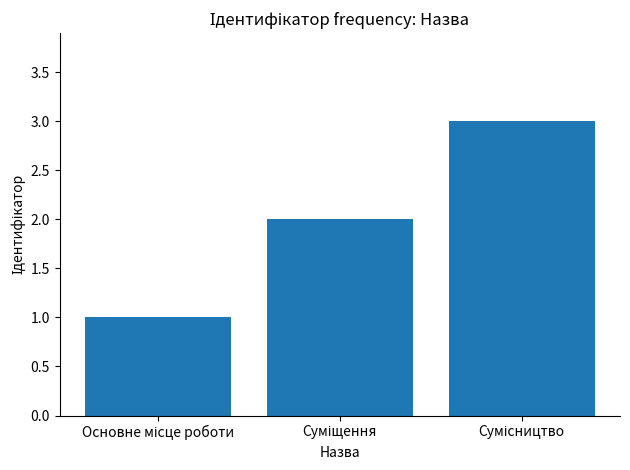

What is the sum of all values?

6